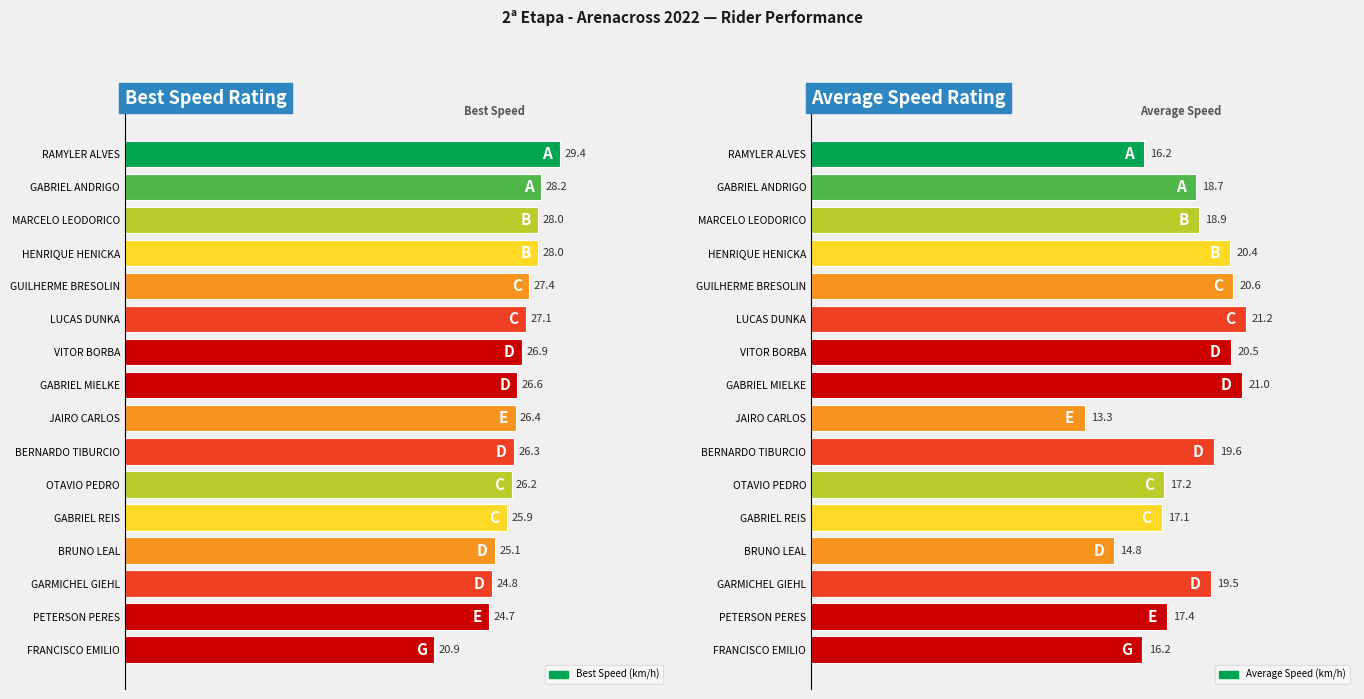

Which series has the widest spread of values?

Best Speed (km/h)